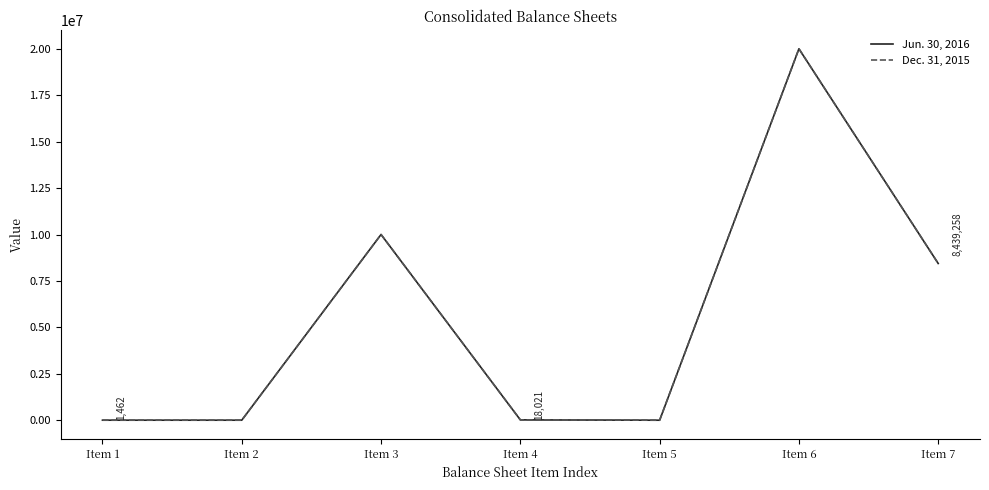

The value of Dec. 31, 2015 at Item 6 is 5713705. True or false?

False